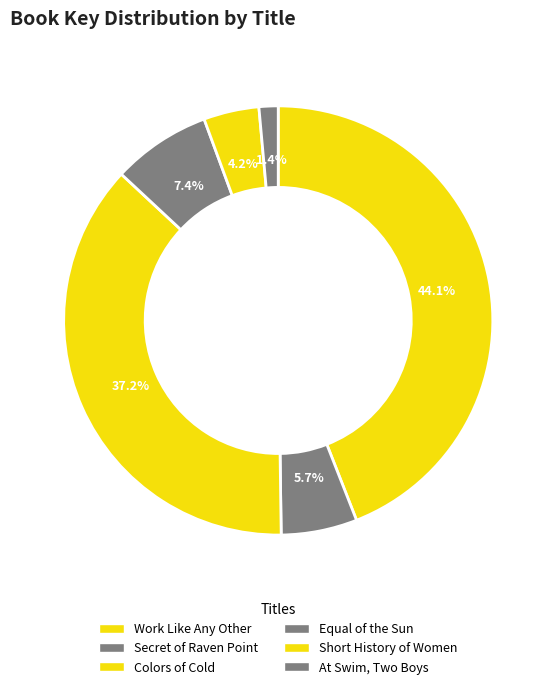

To the nearest percent, what portion does Equal of the Sun represent?

7%